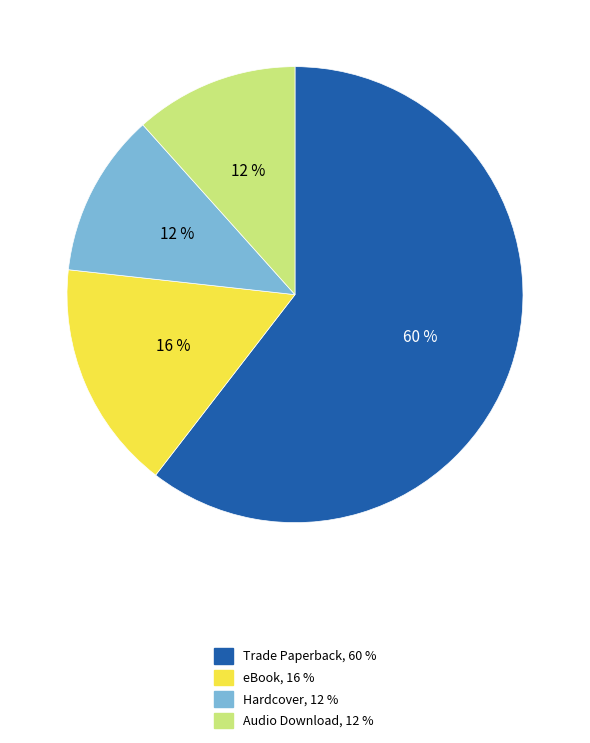

To the nearest percent, what is the combined percentage of Trade Paperback and Audio Download?

72%